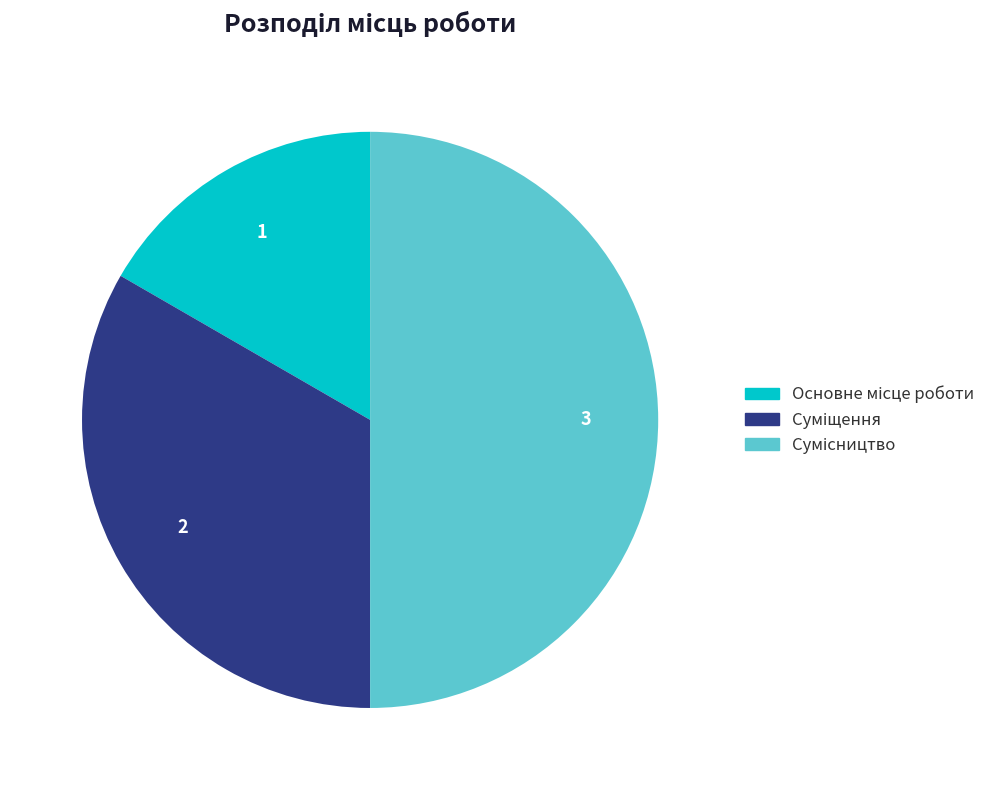

To the nearest percent, what is the average slice percentage?

33%